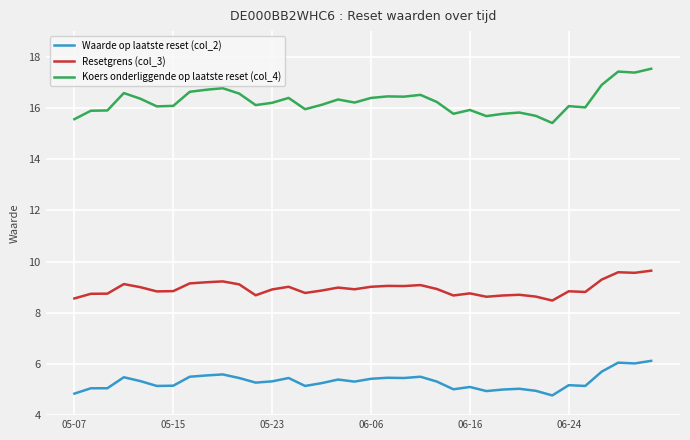

True or false: Koers onderliggende op laatste reset (col_4) and Resetgrens (col_3) cross at least once.

False